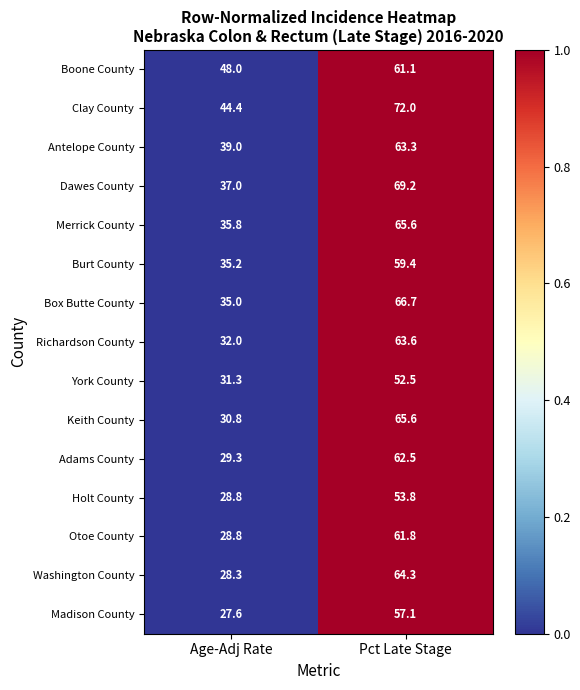

Reading left to right, what are all the values shown in this chart?

Boone County: Age-Adj Rate=48.0	Pct Late Stage=61.1
Clay County: Age-Adj Rate=44.4	Pct Late Stage=72.0
Antelope County: Age-Adj Rate=39.0	Pct Late Stage=63.3
Dawes County: Age-Adj Rate=37.0	Pct Late Stage=69.2
Merrick County: Age-Adj Rate=35.8	Pct Late Stage=65.6
Burt County: Age-Adj Rate=35.2	Pct Late Stage=59.4
Box Butte County: Age-Adj Rate=35.0	Pct Late Stage=66.7
Richardson County: Age-Adj Rate=32.0	Pct Late Stage=63.6
York County: Age-Adj Rate=31.3	Pct Late Stage=52.5
Keith County: Age-Adj Rate=30.8	Pct Late Stage=65.6
Adams County: Age-Adj Rate=29.3	Pct Late Stage=62.5
Holt County: Age-Adj Rate=28.8	Pct Late Stage=53.8
Otoe County: Age-Adj Rate=28.8	Pct Late Stage=61.8
Washington County: Age-Adj Rate=28.3	Pct Late Stage=64.3
Madison County: Age-Adj Rate=27.6	Pct Late Stage=57.1